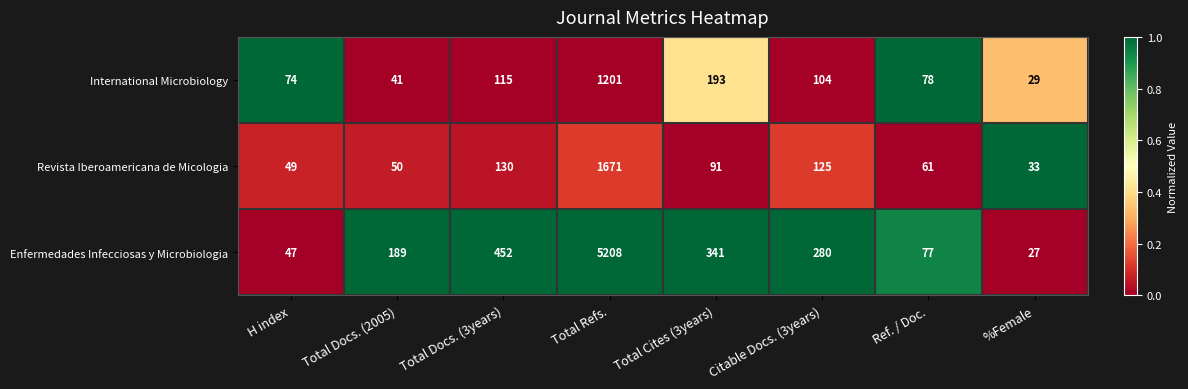

Reading right to left, extract all data points from this chart.

International Microbiology: %Female=29	Ref. / Doc.=78	Citable Docs. (3years)=104	Total Cites (3years)=193	Total Refs.=1201	Total Docs. (3years)=115	Total Docs. (2005)=41	H index=74
Revista Iberoamericana de Micologia: %Female=33	Ref. / Doc.=61	Citable Docs. (3years)=125	Total Cites (3years)=91	Total Refs.=1671	Total Docs. (3years)=130	Total Docs. (2005)=50	H index=49
Enfermedades Infecciosas y Microbiologia: %Female=27	Ref. / Doc.=77	Citable Docs. (3years)=280	Total Cites (3years)=341	Total Refs.=5208	Total Docs. (3years)=452	Total Docs. (2005)=189	H index=47